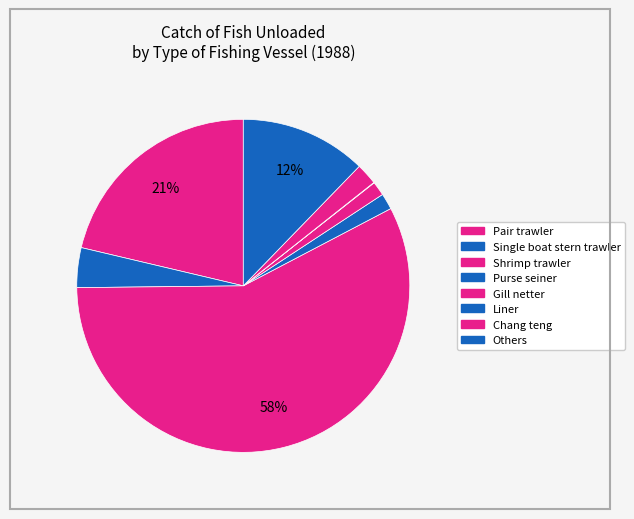

Count the number of slices in the pie.

8